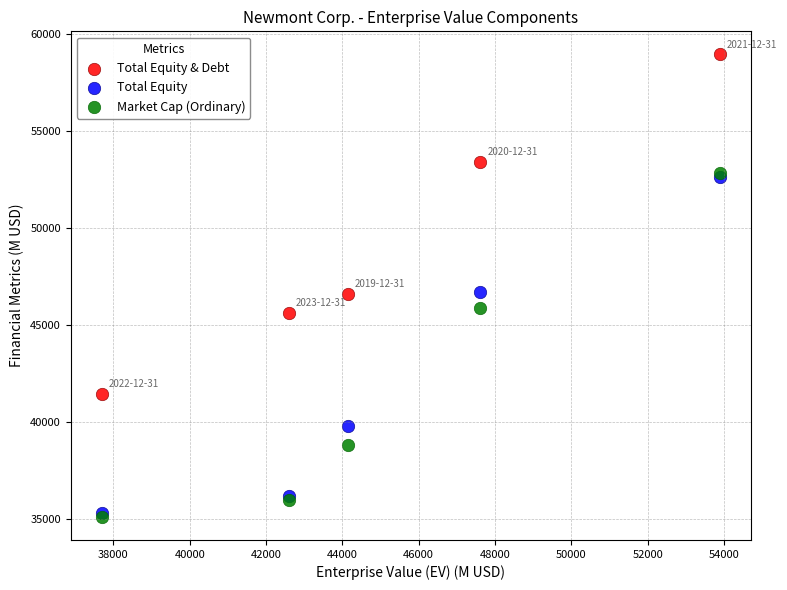

In the Total Equity series, what Y value is closest to 43989?

46743